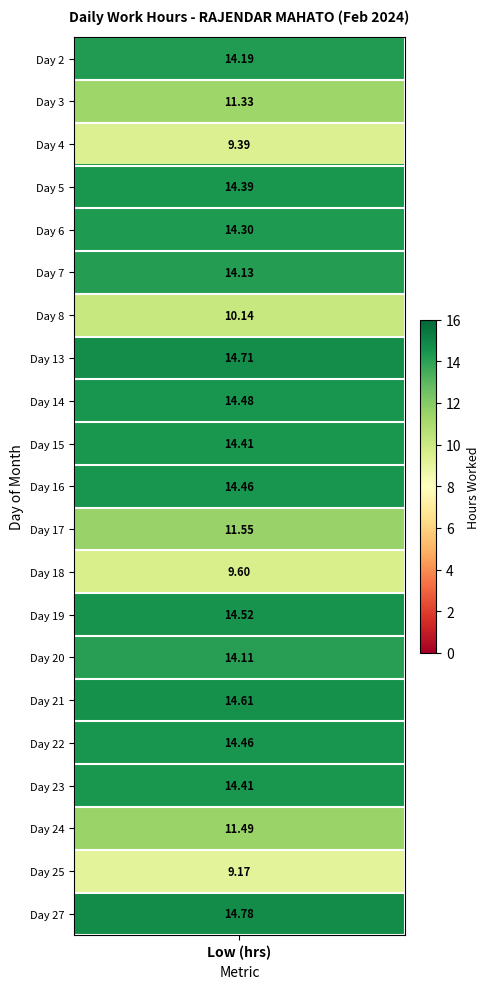

Is the value of 3 at 27 greater than the value of 4 at 0?

No